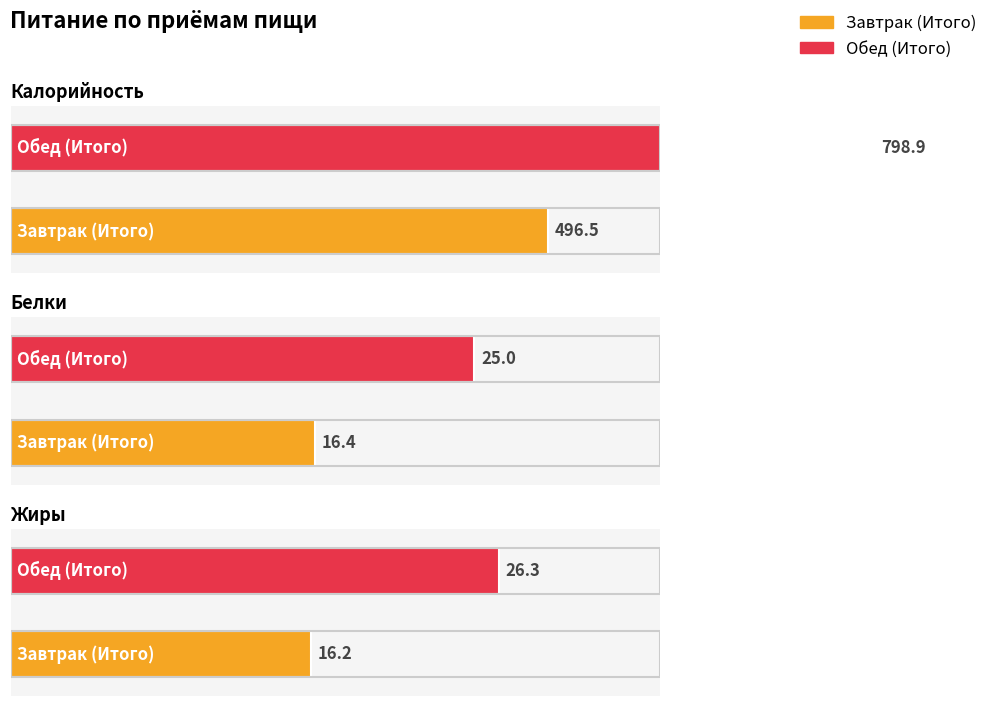

What is the approximate value of Жиры at Обед (Итого)?

26.3